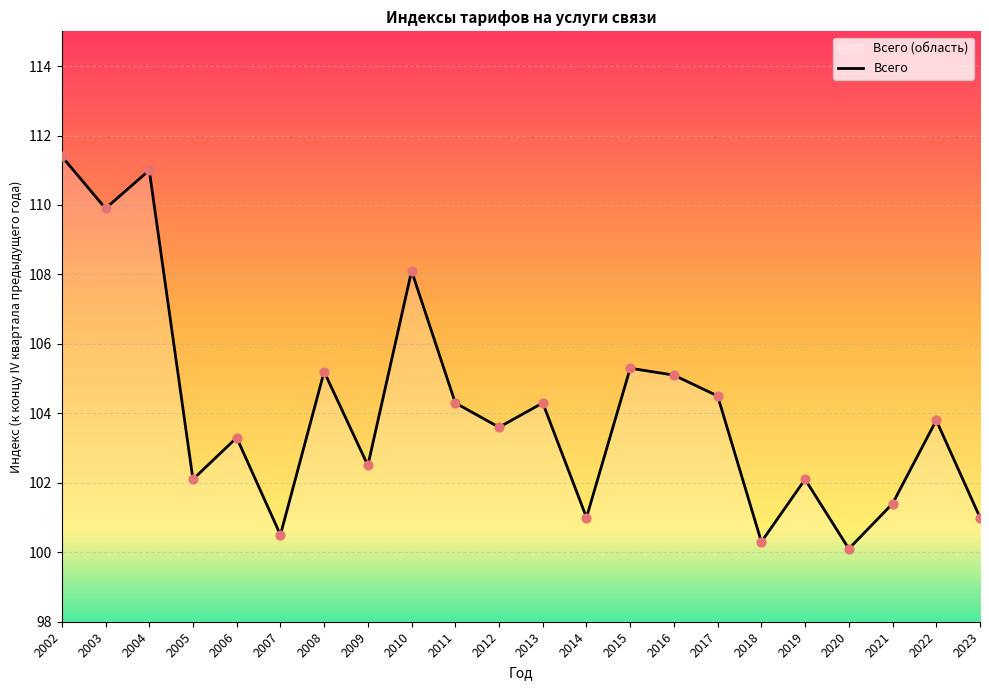

What is the ratio of the value at 2022 to the value at 2007?

1.0